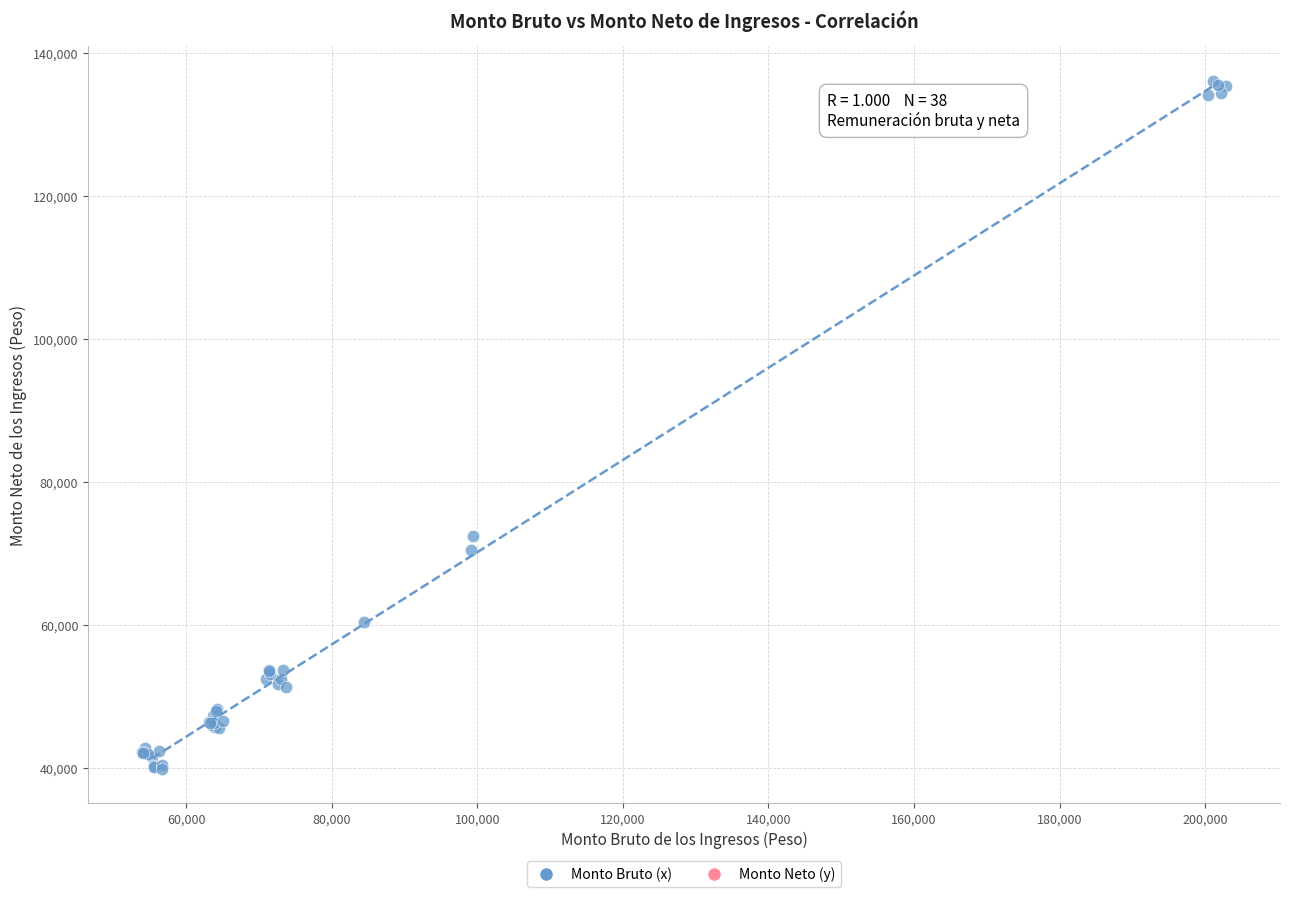

What Y value in the scatter plot is closest to 87974?

72445.8